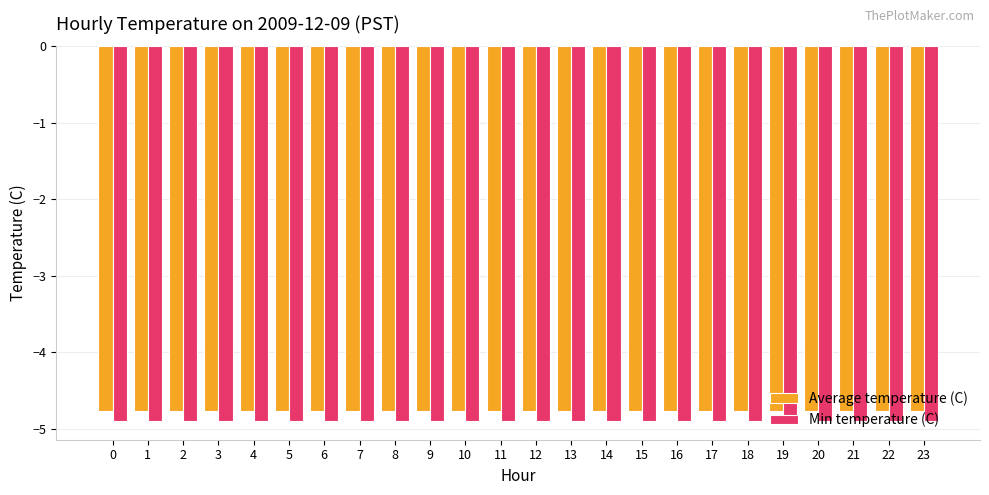

What is the minimum value shown in the chart?

-4.9